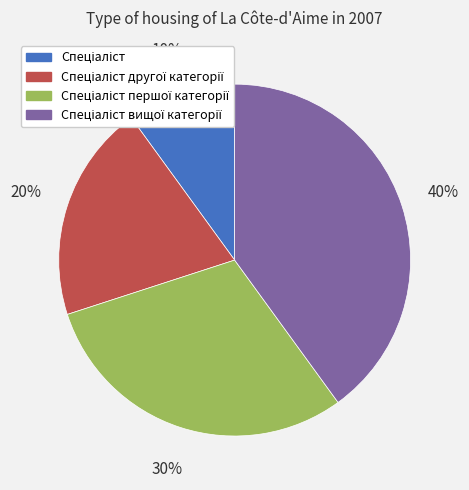

Is there any slice that represents more than half of the pie?

No